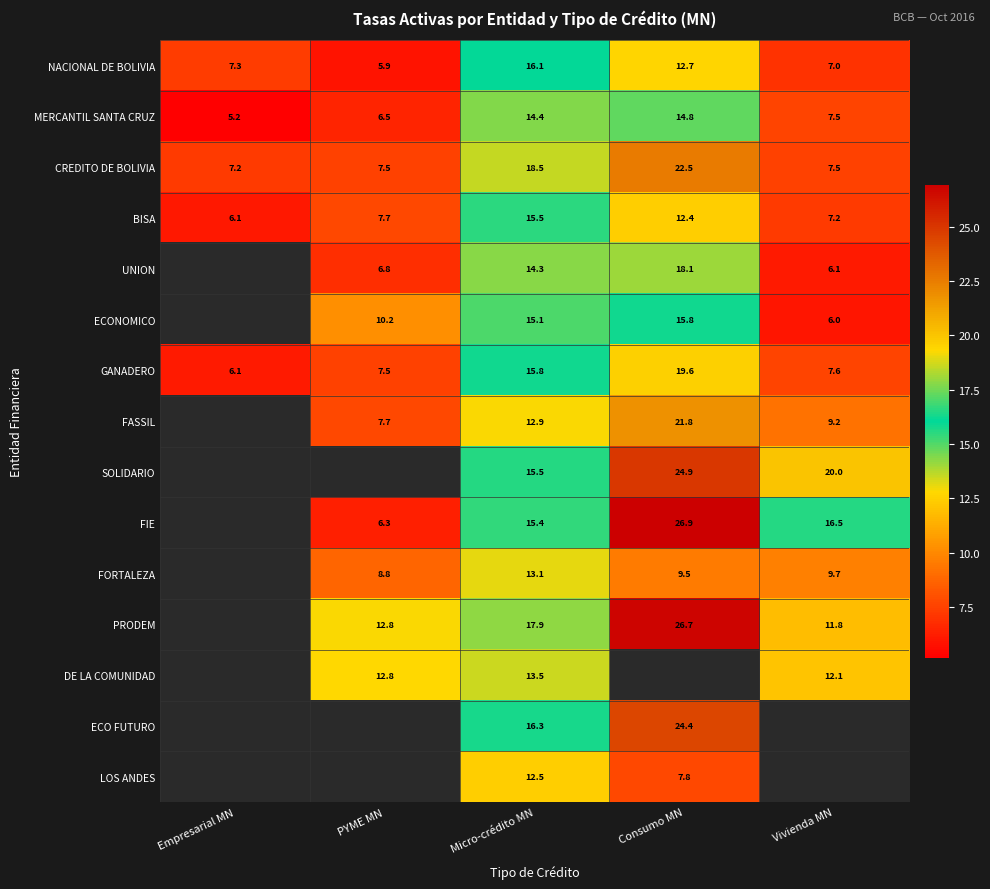

What is the difference between the highest and lowest values at Empresarial MN?

2.1